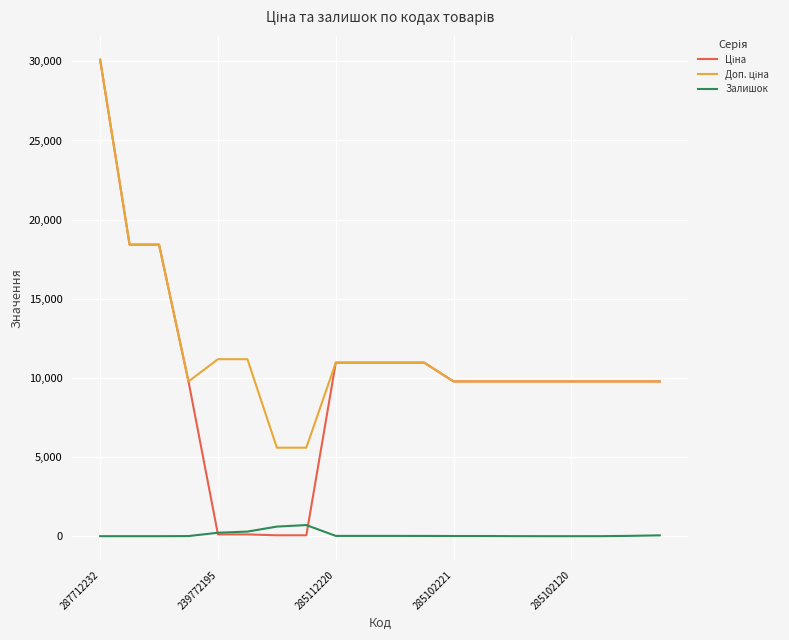

What is the greatest value displayed?

30102.8